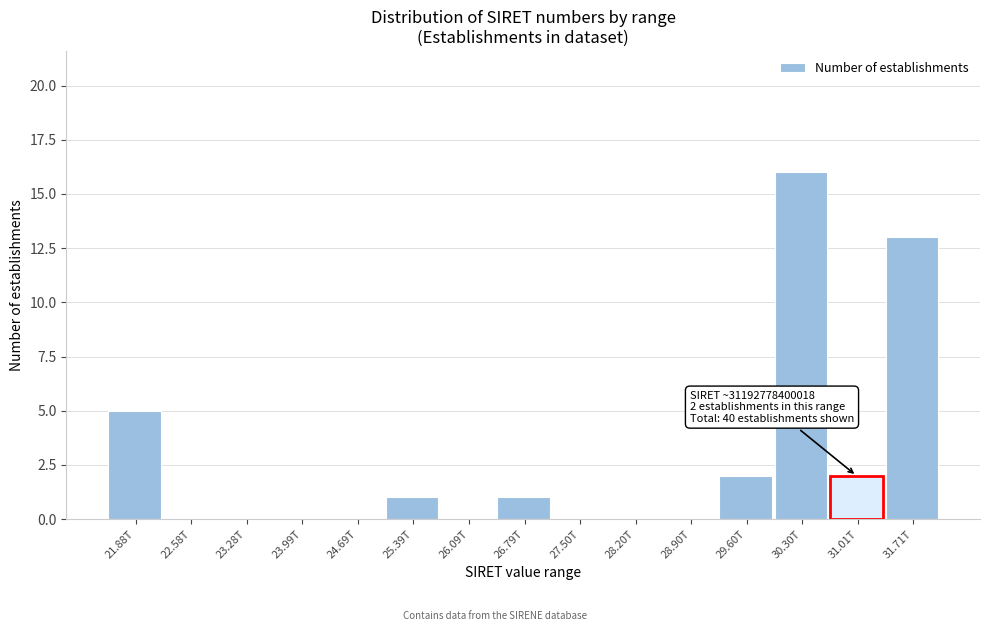

Reading left to right, extract all data points from this chart.

21.88T=5	22.58T=0	23.28T=0	23.99T=0	24.69T=0	25.39T=1	26.09T=0	26.79T=1	27.50T=0	28.20T=0	28.90T=0	29.60T=2	30.30T=16	31.01T=2	31.71T=13